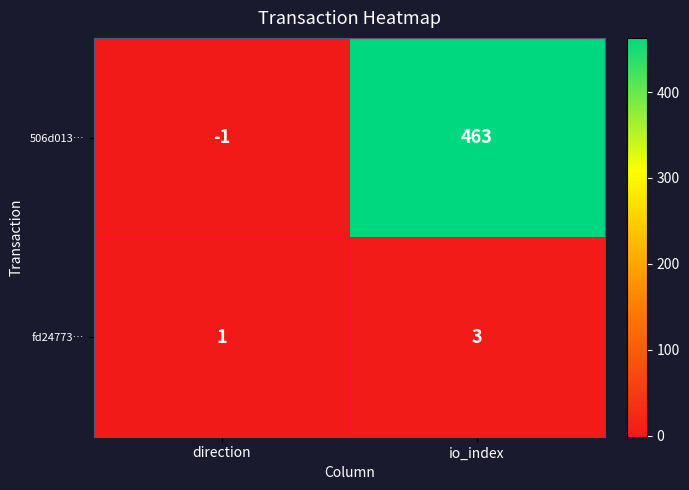

At how many categories does at least one series exceed 322?

1